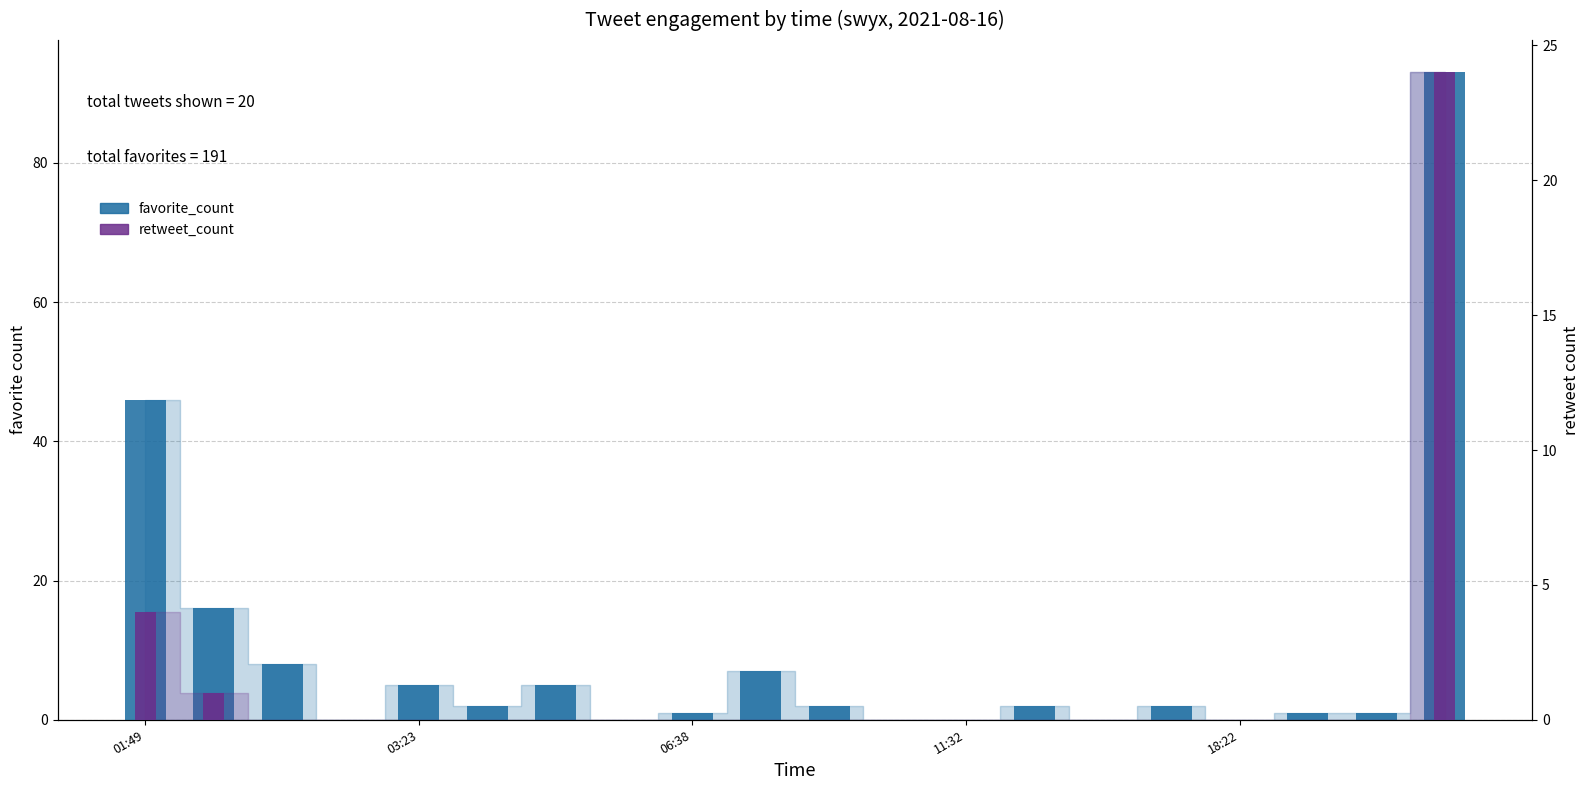

How many bars are there in each group?

2